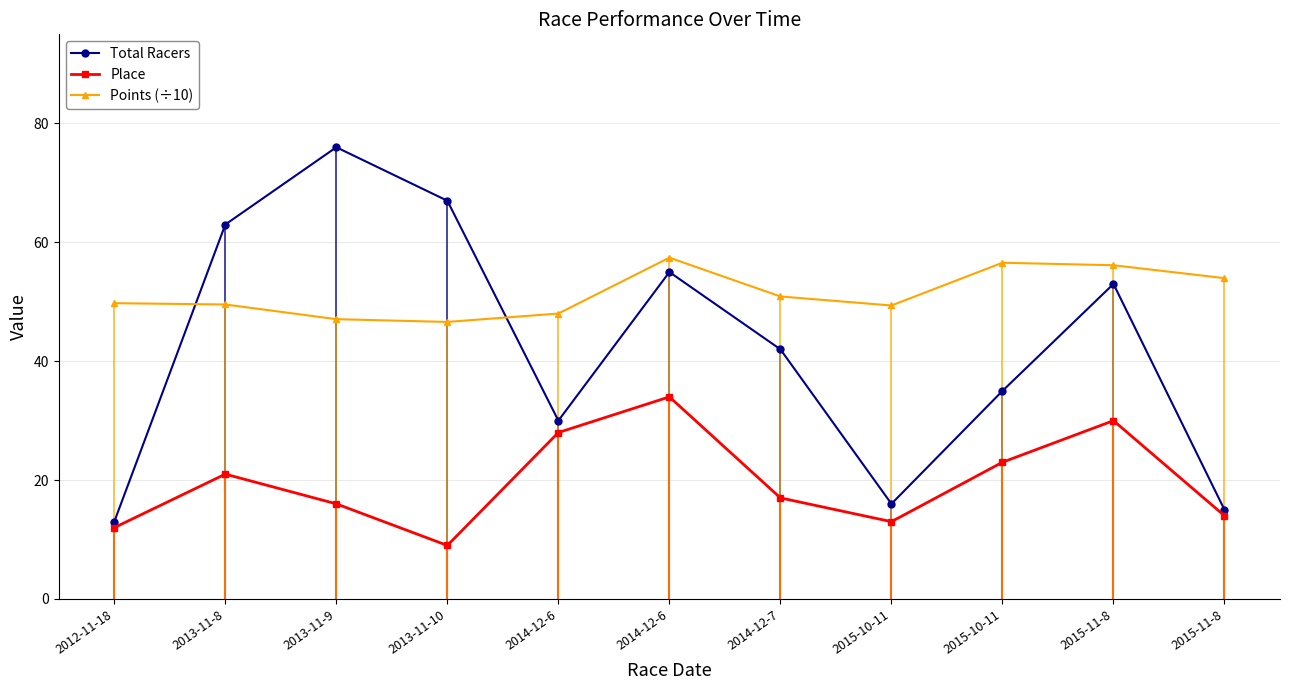

At which label does Place first exceed 17?

2013-11-8